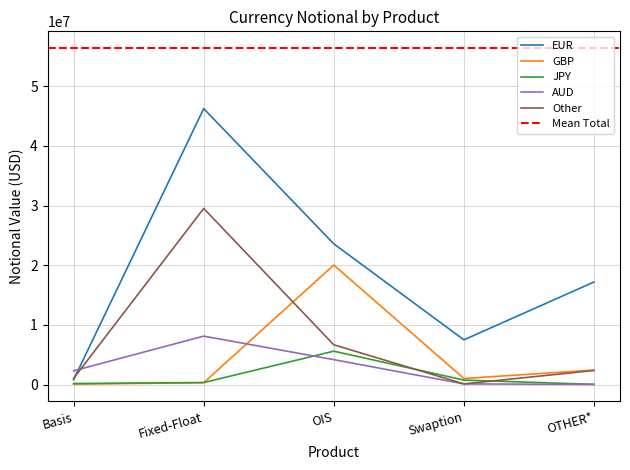

At which label does GBP reach its minimum?

Basis